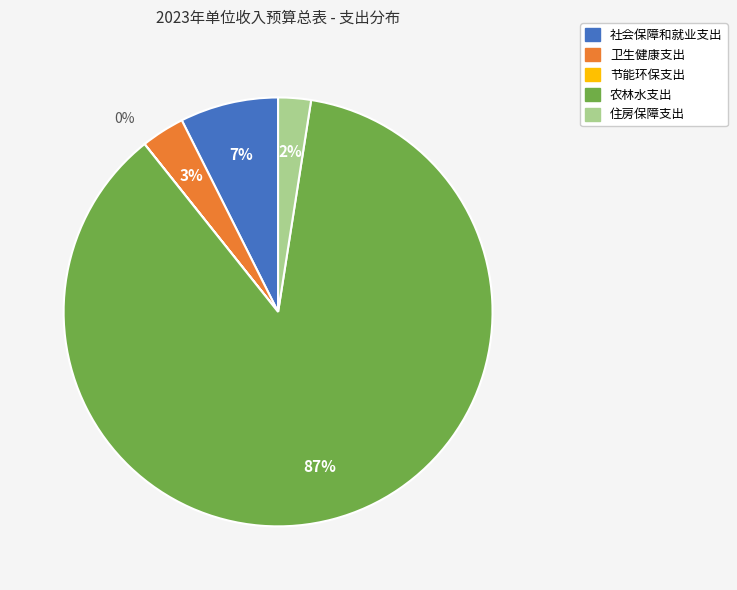

Is it true that 农林水支出 is 87% of the pie?

True